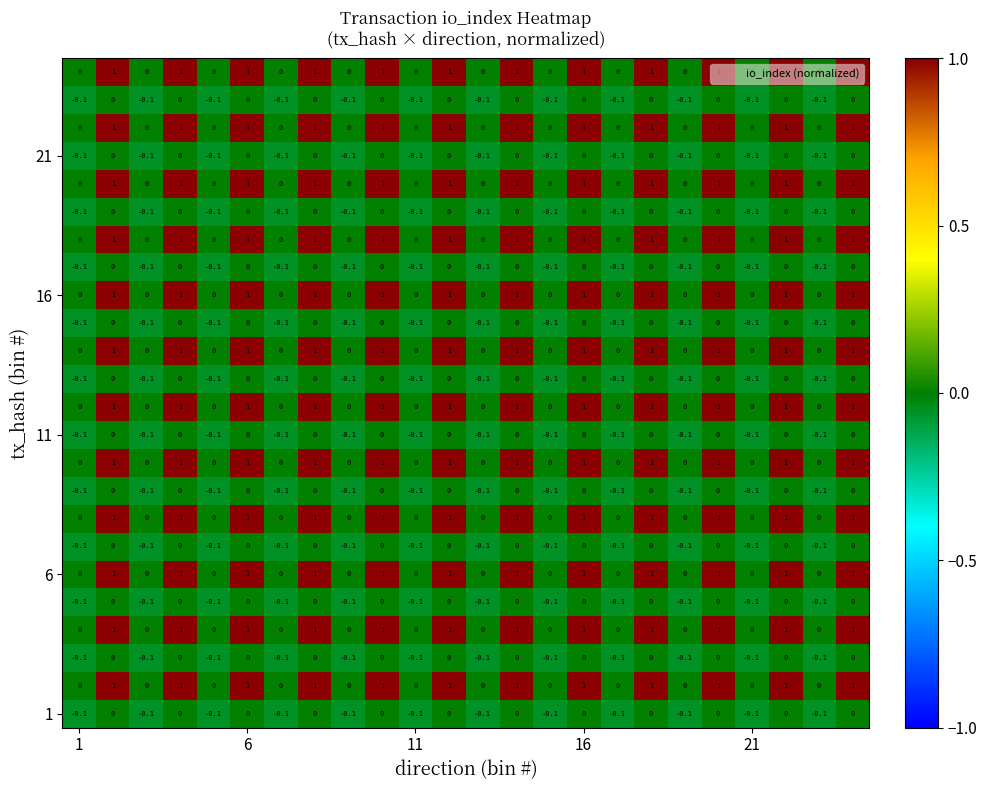

What is the maximum value shown in the chart?

1.0